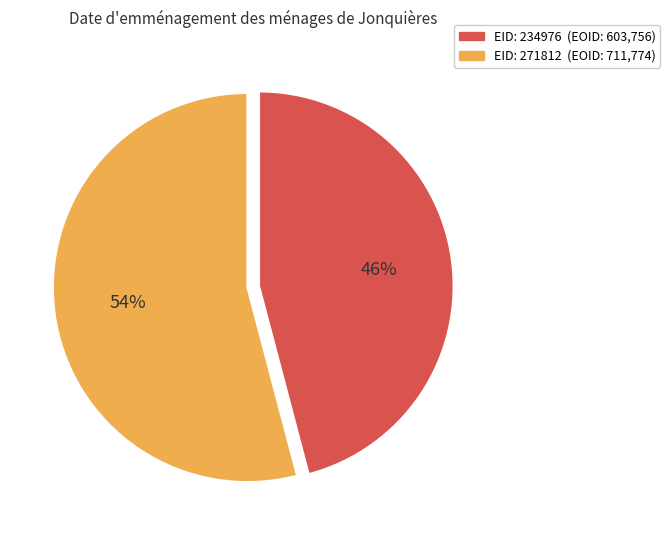

To the nearest percent, what is the average slice percentage?

50%